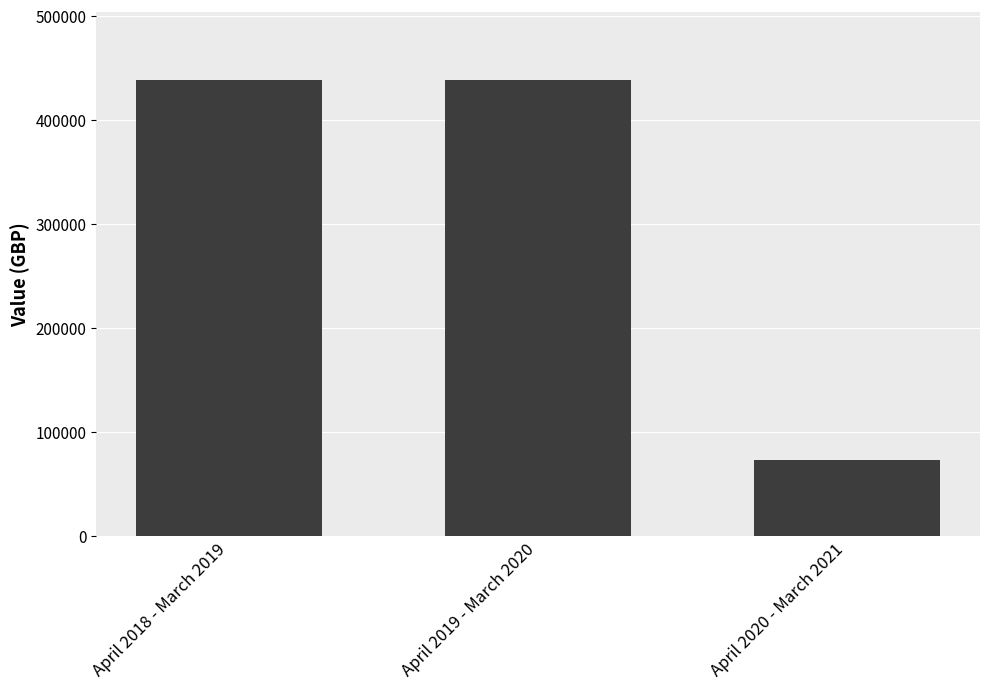

Which label corresponds to the smallest value in the chart?

April 2020 - March 2021